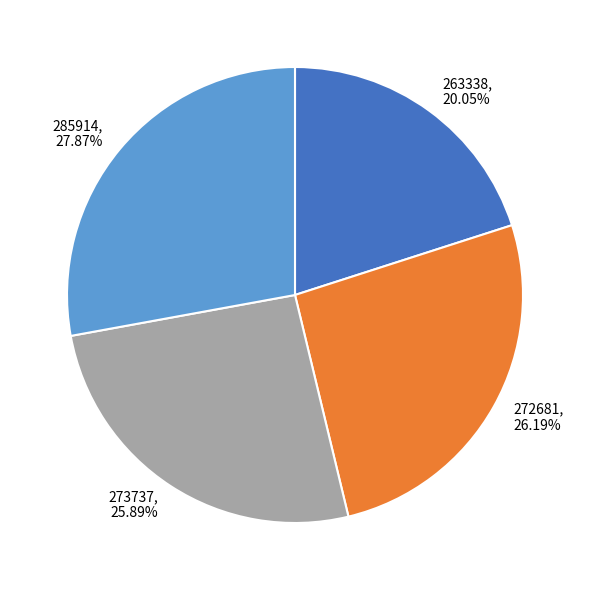

Is there any slice that represents more than half of the pie?

No